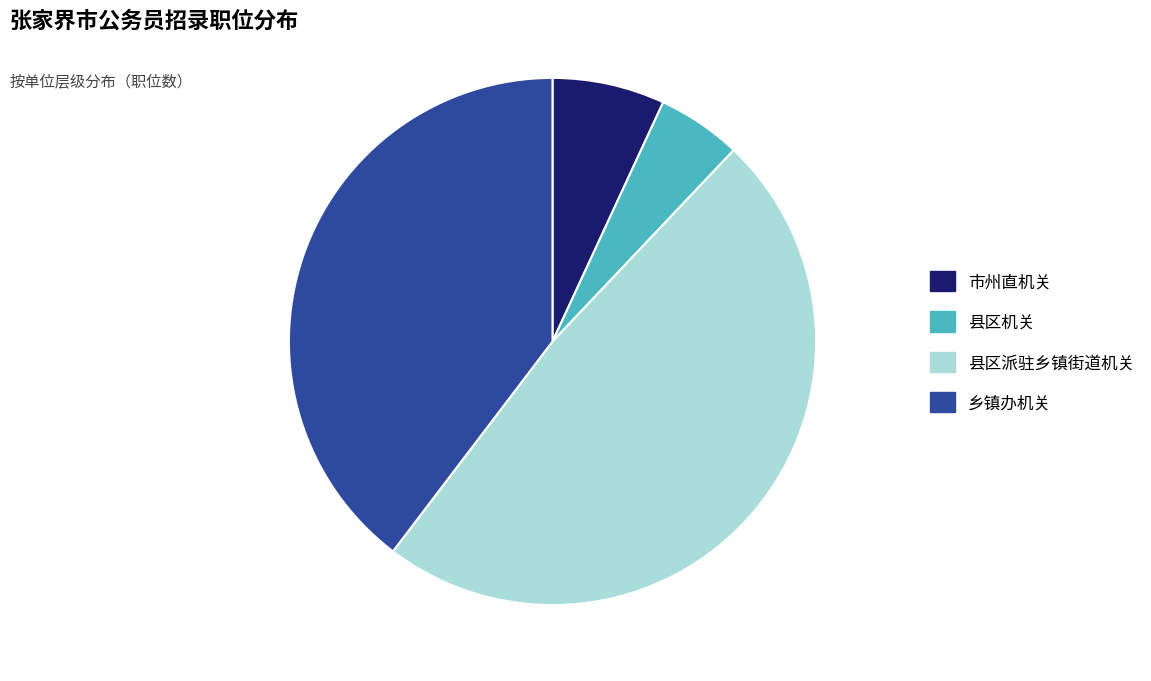

True or false: 乡镇办机关 accounts for 27% of the total.

False